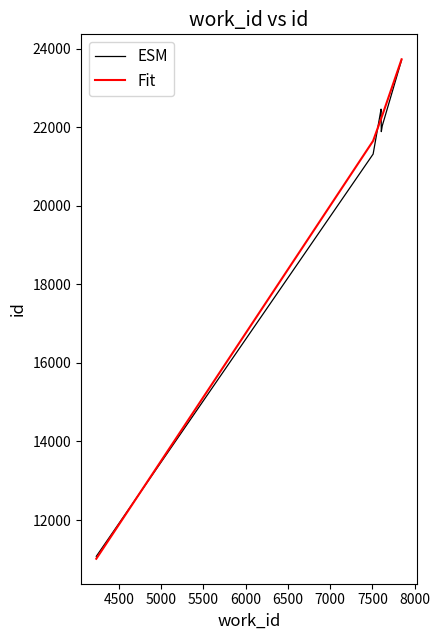

What is the minimum value for ESM?

11076.9